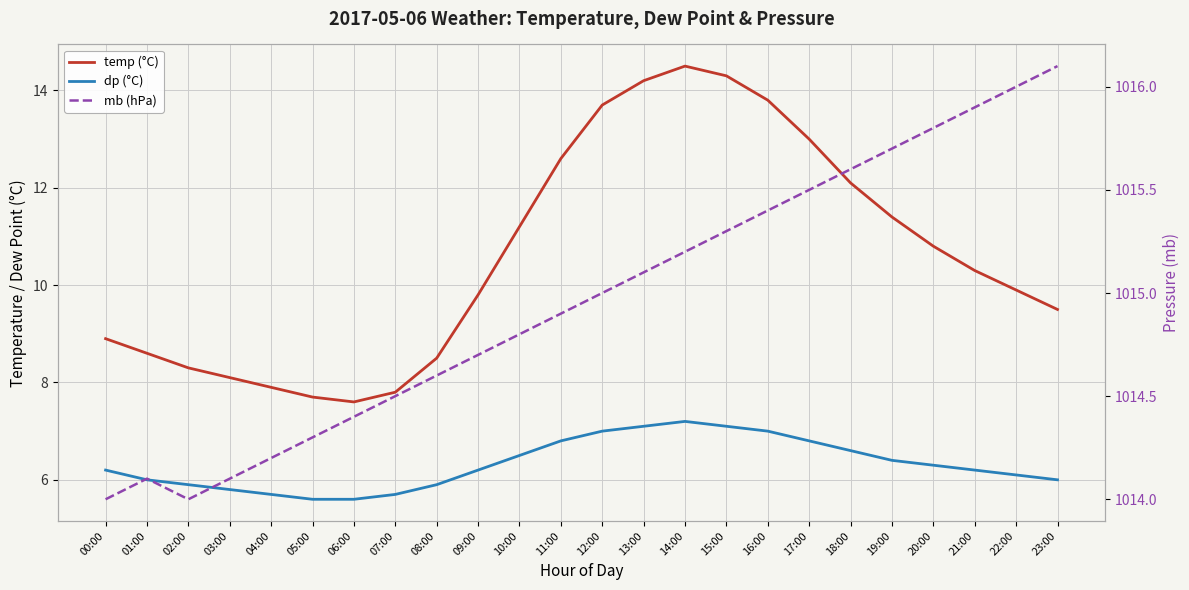

What is the greatest value displayed?

1016.1